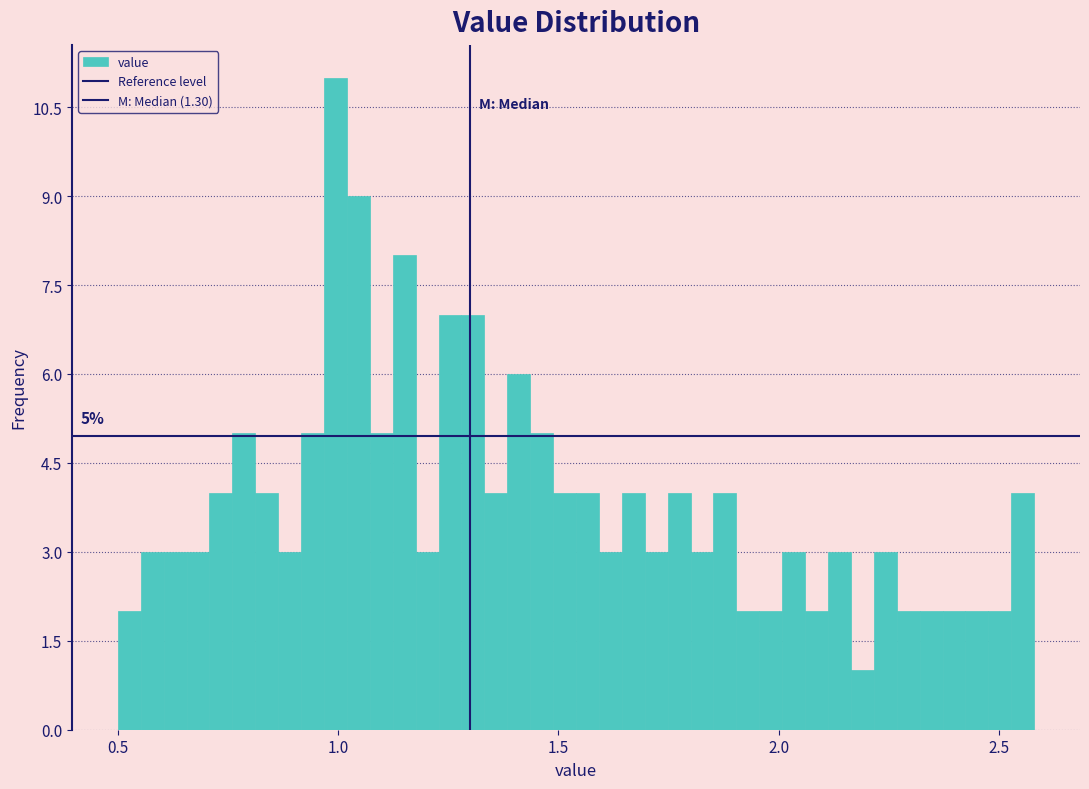

Around what value on the x-axis is the tallest bar? Give the approximate position of its centre, as read against the axis.

1.00